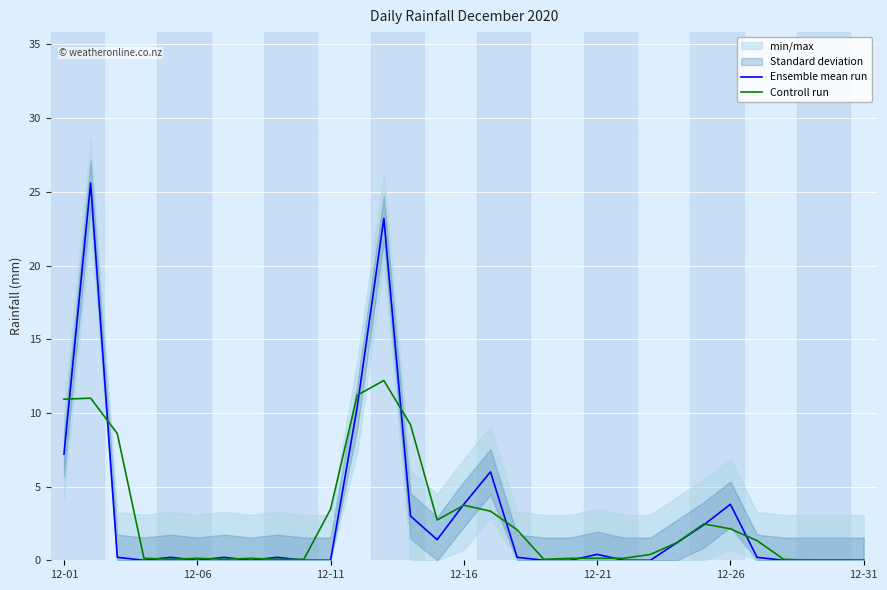

True or false: Controll run has a value of 8.5 at 12-31.

False